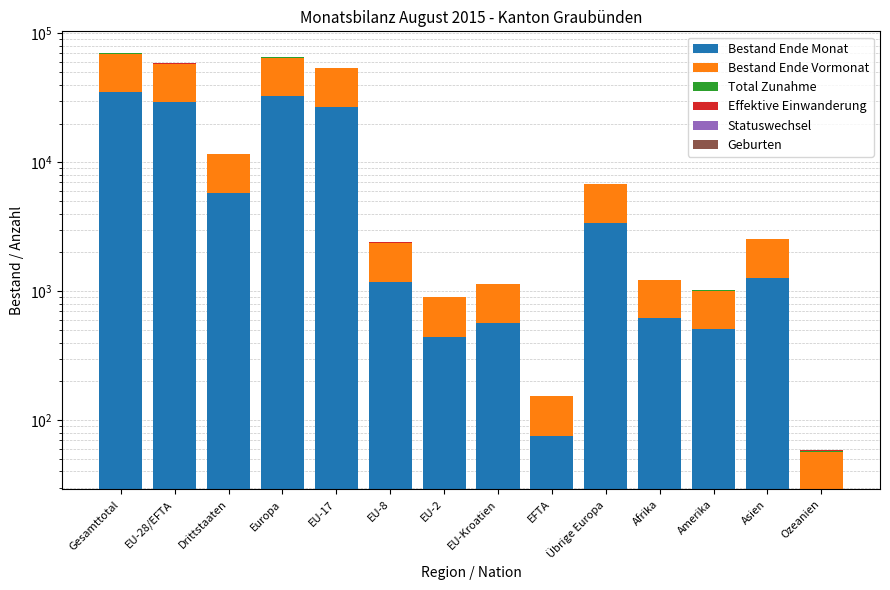

Rank the categories by Bestand Ende Vormonat value from highest to lowest.

Gesamttotal, Europa, EU-28/EFTA, EU-17, Drittstaaten, Übrige Europa, Asien, EU-8, Afrika, EU-Kroatien, Amerika, EU-2, EFTA, Ozeanien